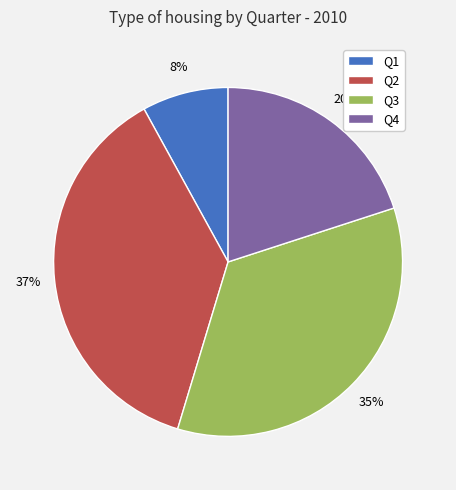

Rank the categories by value from lowest to highest.

Q1, Q4, Q3, Q2